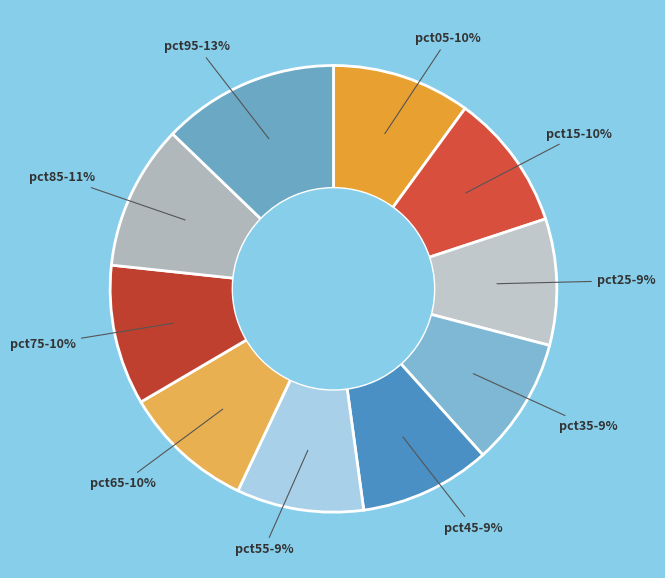

How many segments does this pie chart have?

10